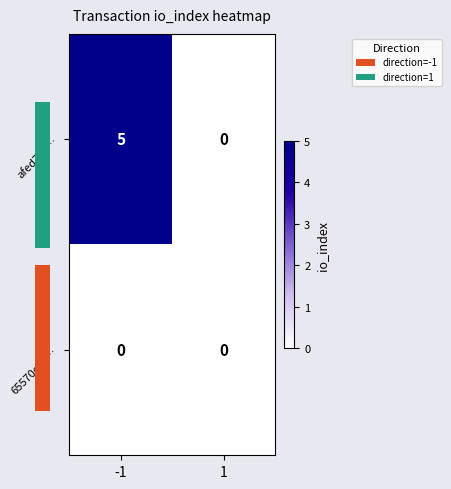

Rank the series by their average value, from lowest to highest.

65570e55…, afed76a…